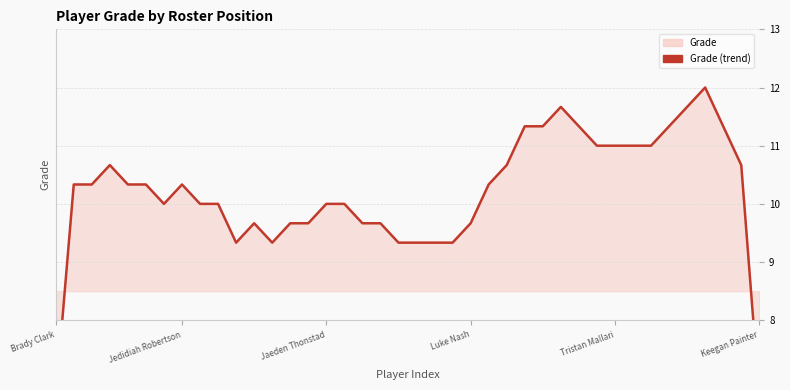

Does the chart display data point markers on the line(s)?

No